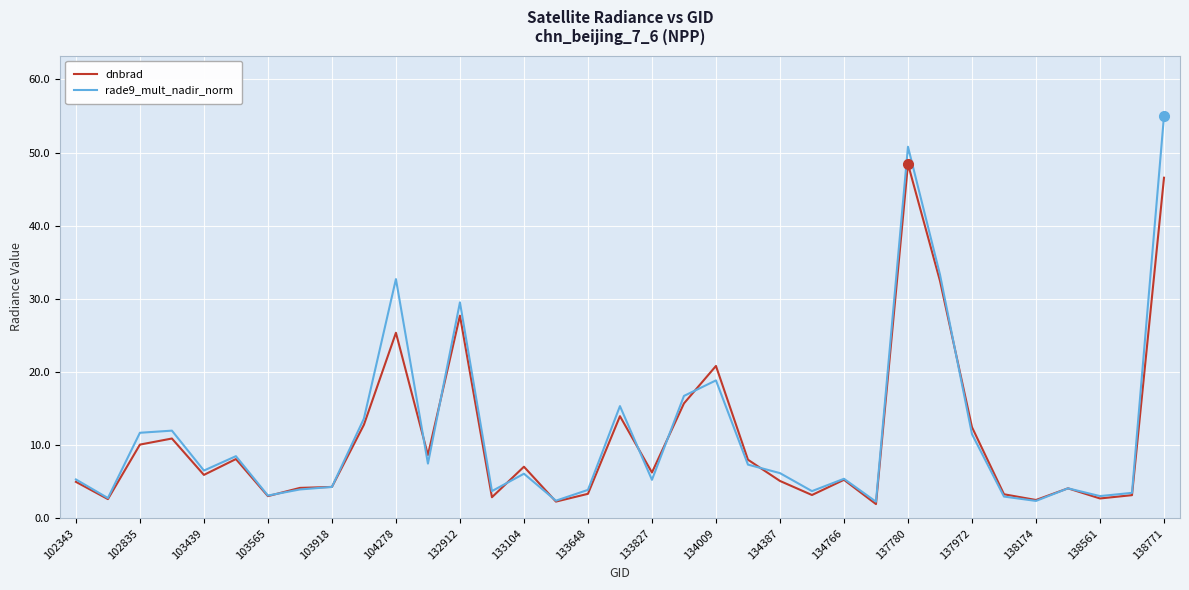

Which series has the widest spread of values?

rade9_mult_nadir_norm